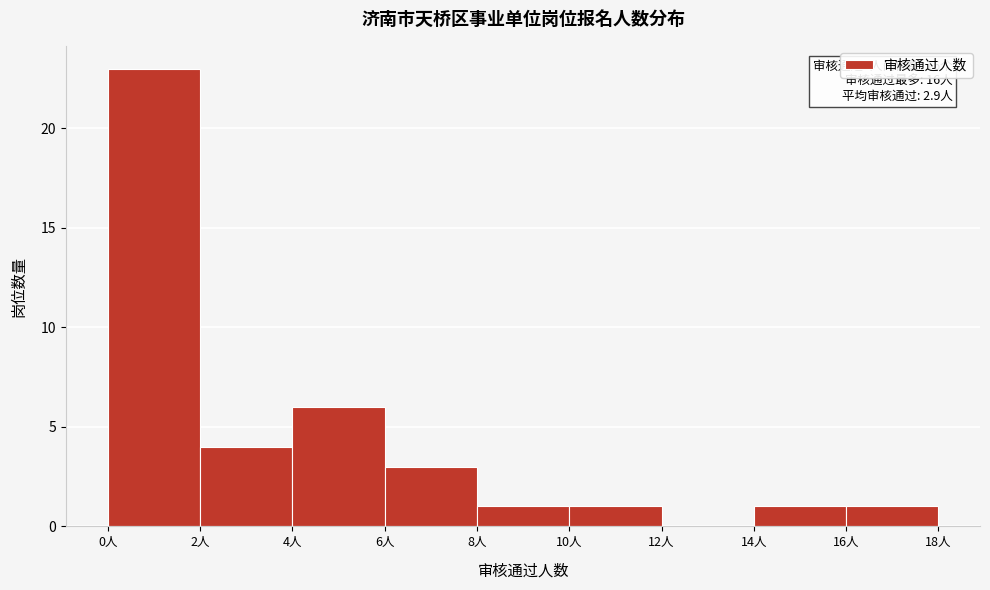

Over which range of the x-axis is the bar tallest?

0 to 2